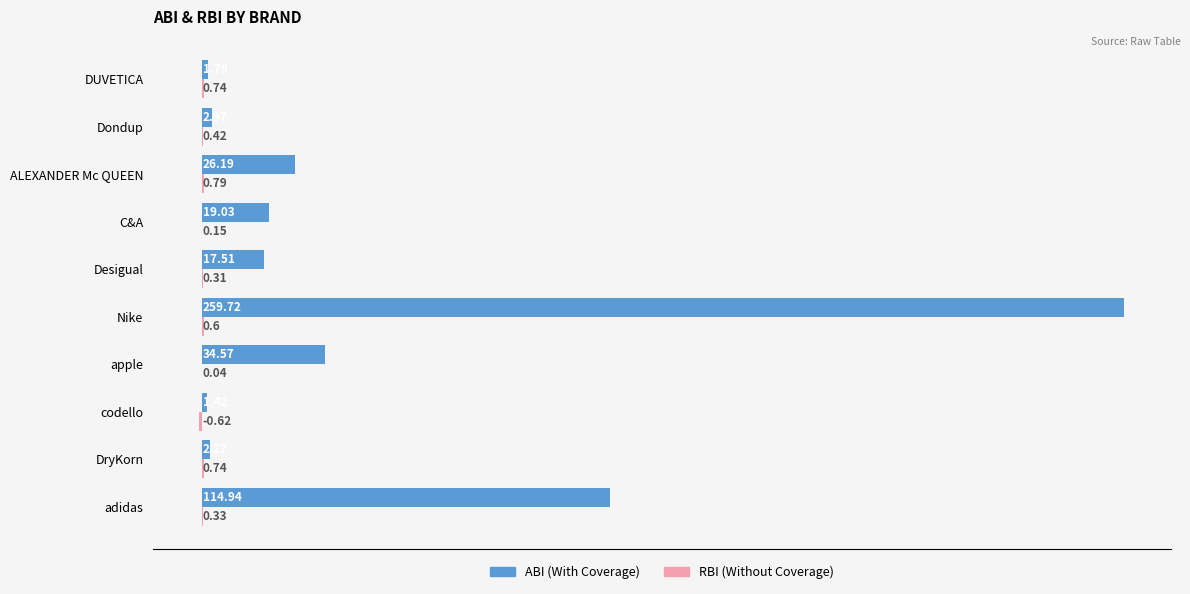

At which category is the sum across all series the highest?

Nike